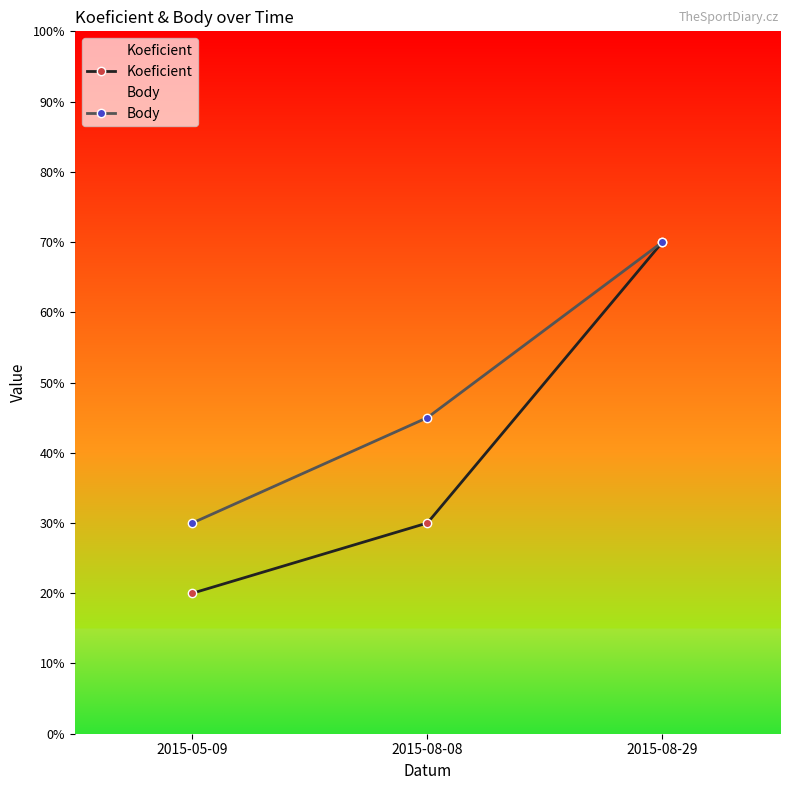

How many data points does each series have?

3